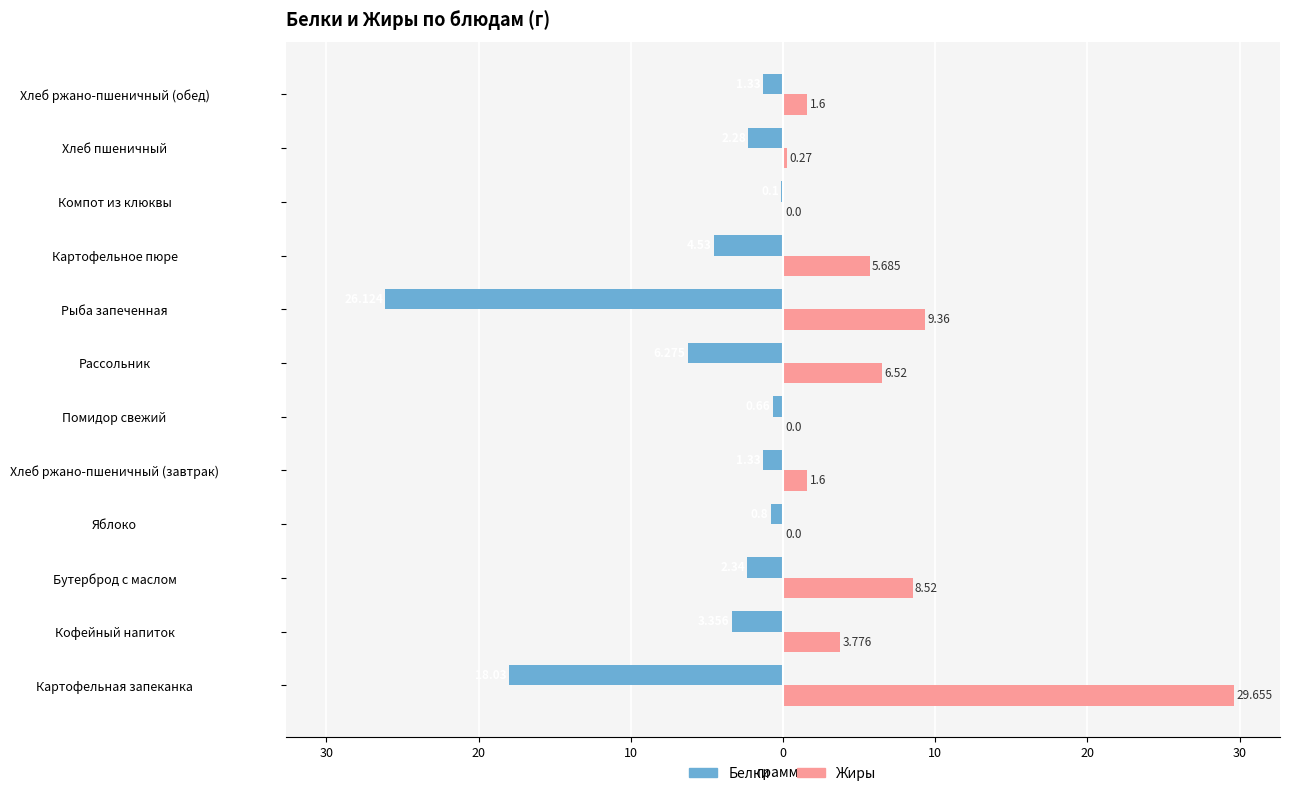

What are all the series names shown in the legend?

Белки, Жиры